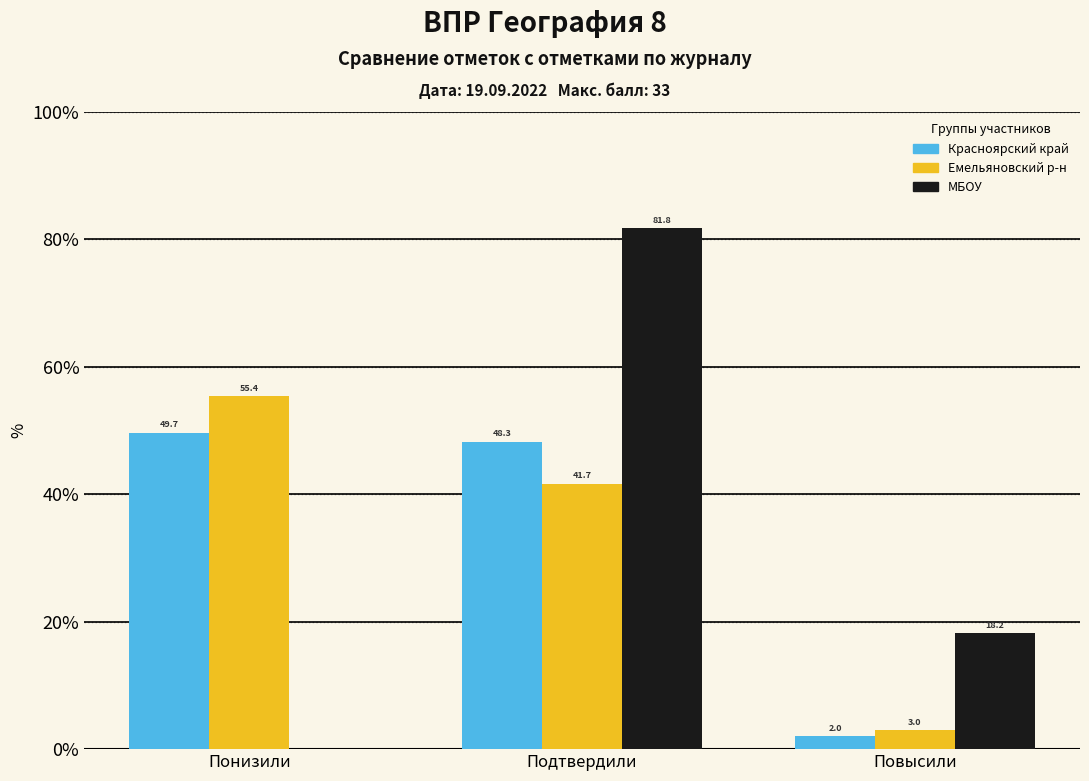

At which category is the sum across all series the highest?

Подтвердили